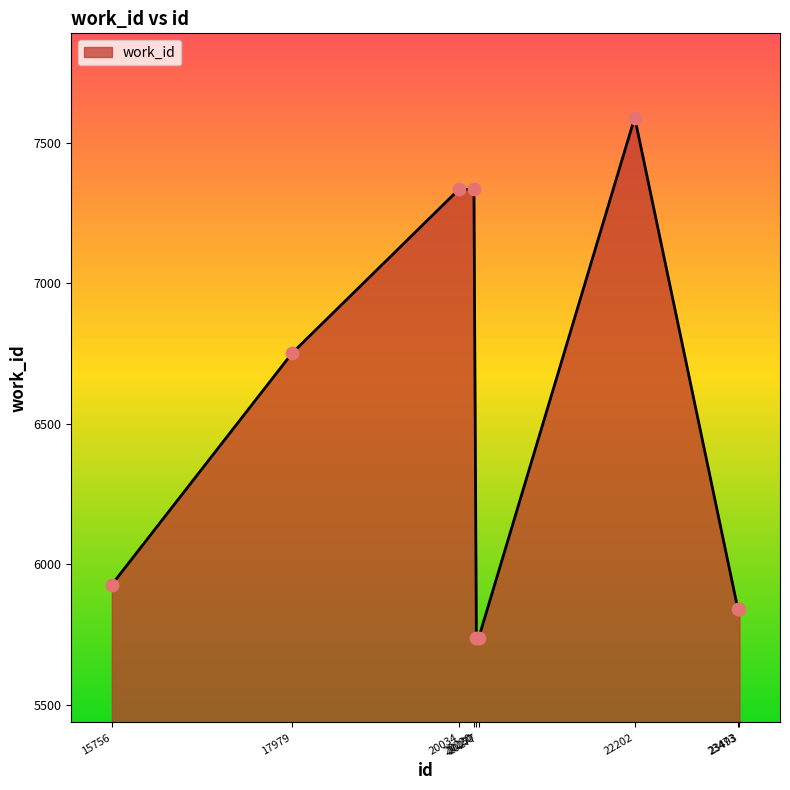

What is the ratio of the value at 15756 to the value at 23493?

1.0